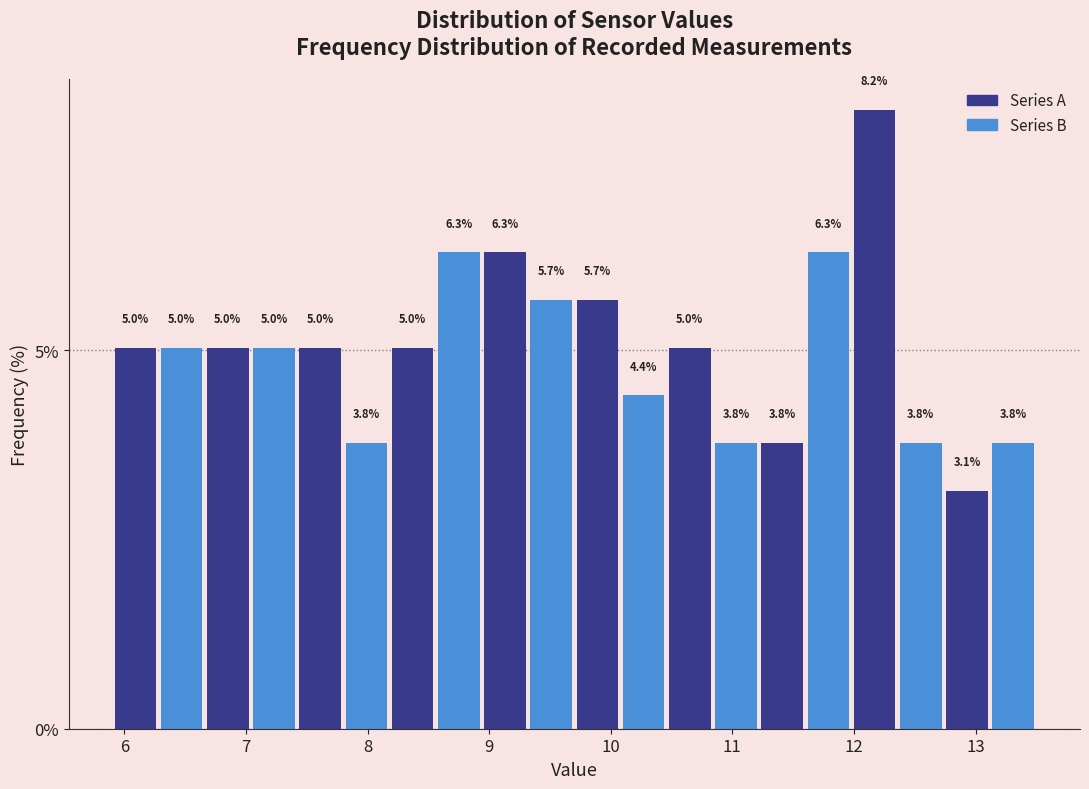

Read against the x-axis, roughly where is the centre of the tallest bar?

12.2